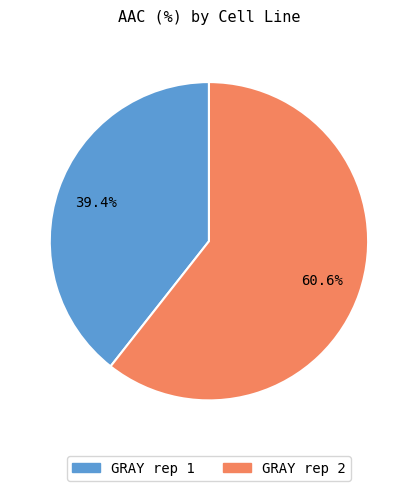

Rank the categories by value from highest to lowest.

GRAY rep 2, GRAY rep 1